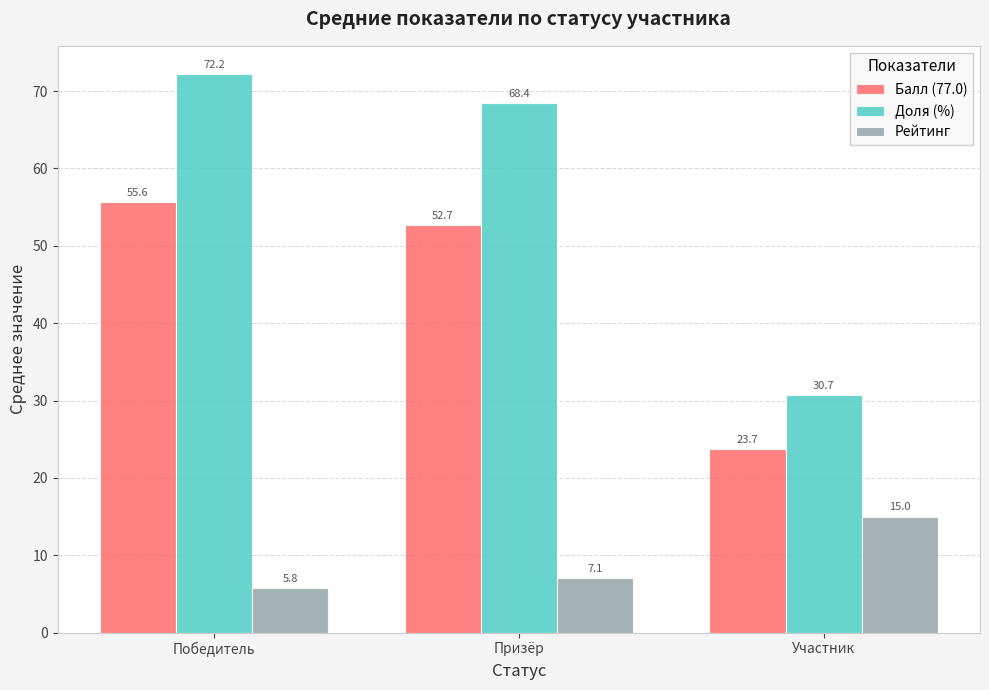

How many values in the Доля (%) series are below 68?

1